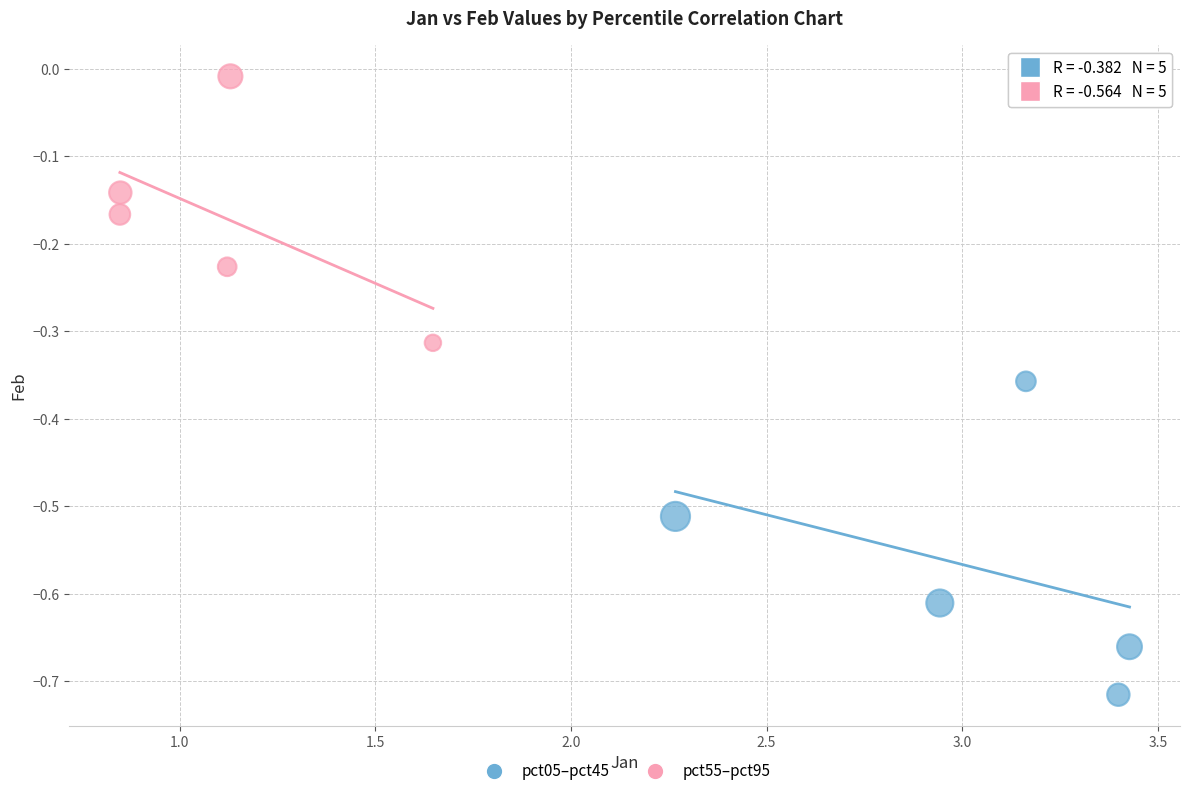

Which series contains the lowest Y value?

pct05–pct45